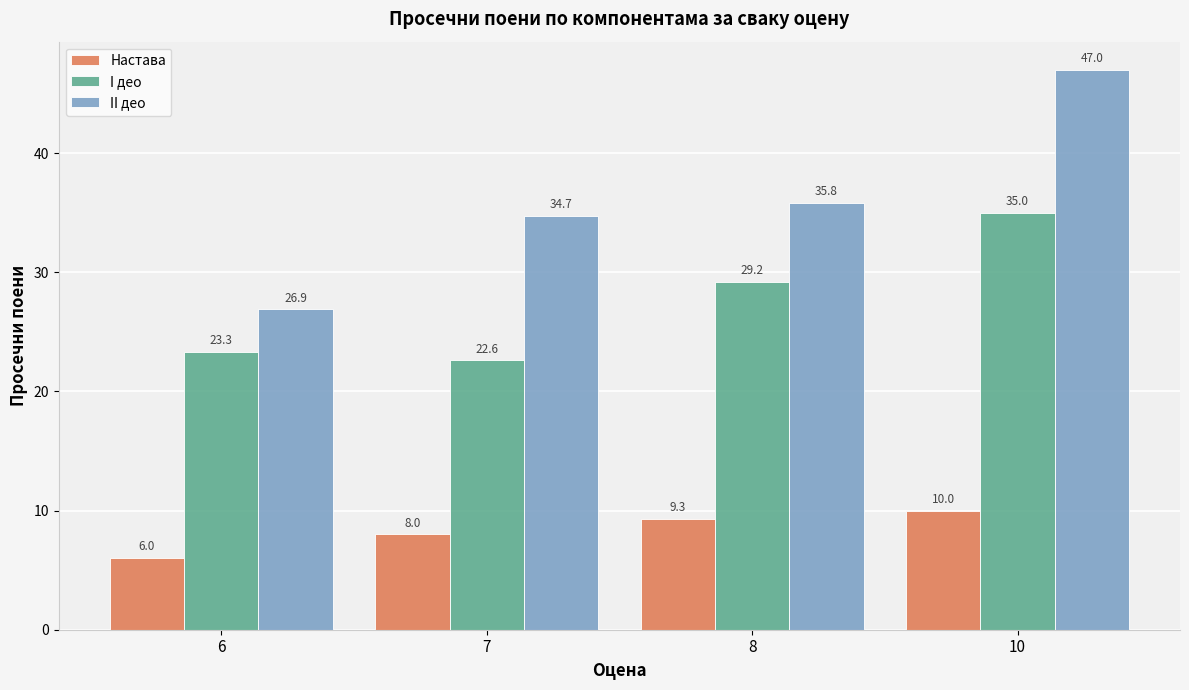

Does the chart contain stacked bars?

No